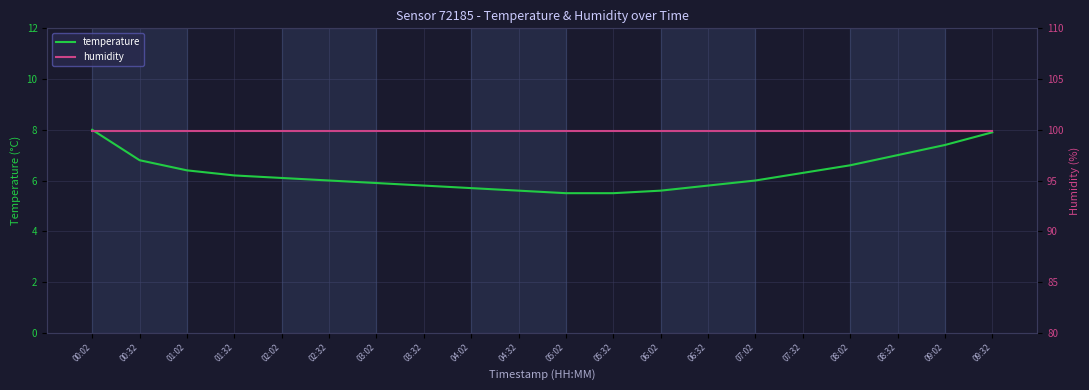

Reading left to right, transcribe all the data shown in this chart.

temperature: 00:02=8.0	00:32=6.8	01:02=6.4	01:32=6.2	02:02=6.1	02:32=6.0	03:02=5.9	03:32=5.8	04:02=5.7	04:32=5.6	05:02=5.5	05:32=5.5	06:02=5.6	06:32=5.8	07:02=6.0	07:32=6.3	08:02=6.6	08:32=7.0	09:02=7.4	09:32=7.9
humidity: 00:02=99.9	00:32=99.9	01:02=99.9	01:32=99.9	02:02=99.9	02:32=99.9	03:02=99.9	03:32=99.9	04:02=99.9	04:32=99.9	05:02=99.9	05:32=99.9	06:02=99.9	06:32=99.9	07:02=99.9	07:32=99.9	08:02=99.9	08:32=99.9	09:02=99.9	09:32=99.9